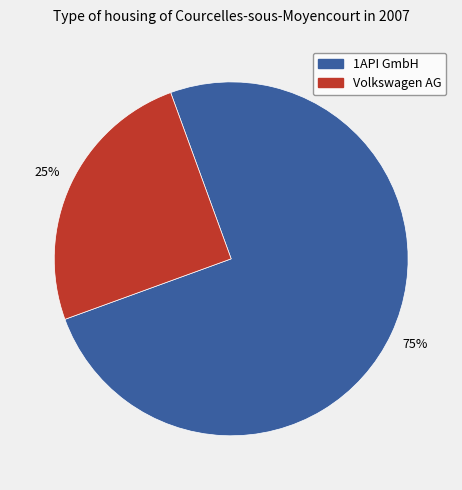

Which has a higher value, 1API GmbH or Volkswagen AG?

1API GmbH